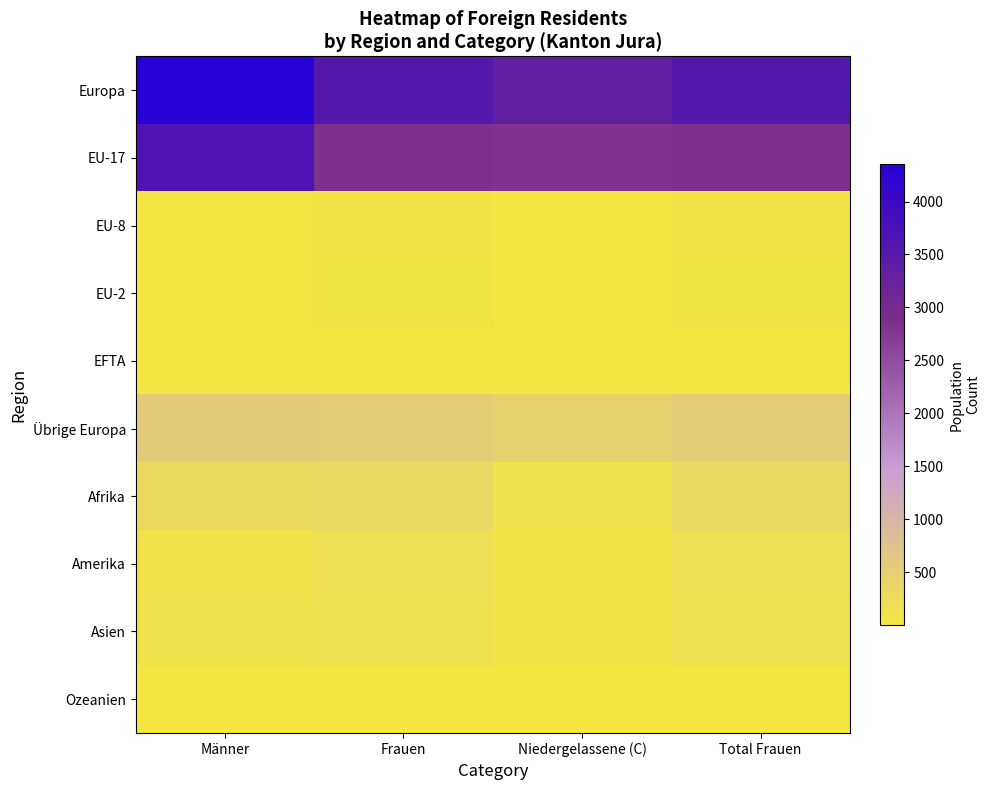

Reading left to right, list all the values displayed in this chart.

Europa: Männer=4351	Frauen=3538	Niedergelassene (C)=3319	Total Frauen=3538
EU-17: Männer=3683	Frauen=2845	Niedergelassene (C)=2819	Total Frauen=2845
EU-8: Männer=33	Frauen=53	Niedergelassene (C)=8	Total Frauen=53
EU-2: Männer=23	Frauen=51	Niedergelassene (C)=4	Total Frauen=51
EFTA: Männer=1	Frauen=2	Niedergelassene (C)=1	Total Frauen=2
Übrige Europa: Männer=570	Frauen=542	Niedergelassene (C)=448	Total Frauen=542
Afrika: Männer=274	Frauen=309	Niedergelassene (C)=119	Total Frauen=309
Amerika: Männer=87	Frauen=180	Niedergelassene (C)=62	Total Frauen=180
Asien: Männer=114	Frauen=152	Niedergelassene (C)=52	Total Frauen=152
Ozeanien: Männer=5	Frauen=1	Niedergelassene (C)=3	Total Frauen=1